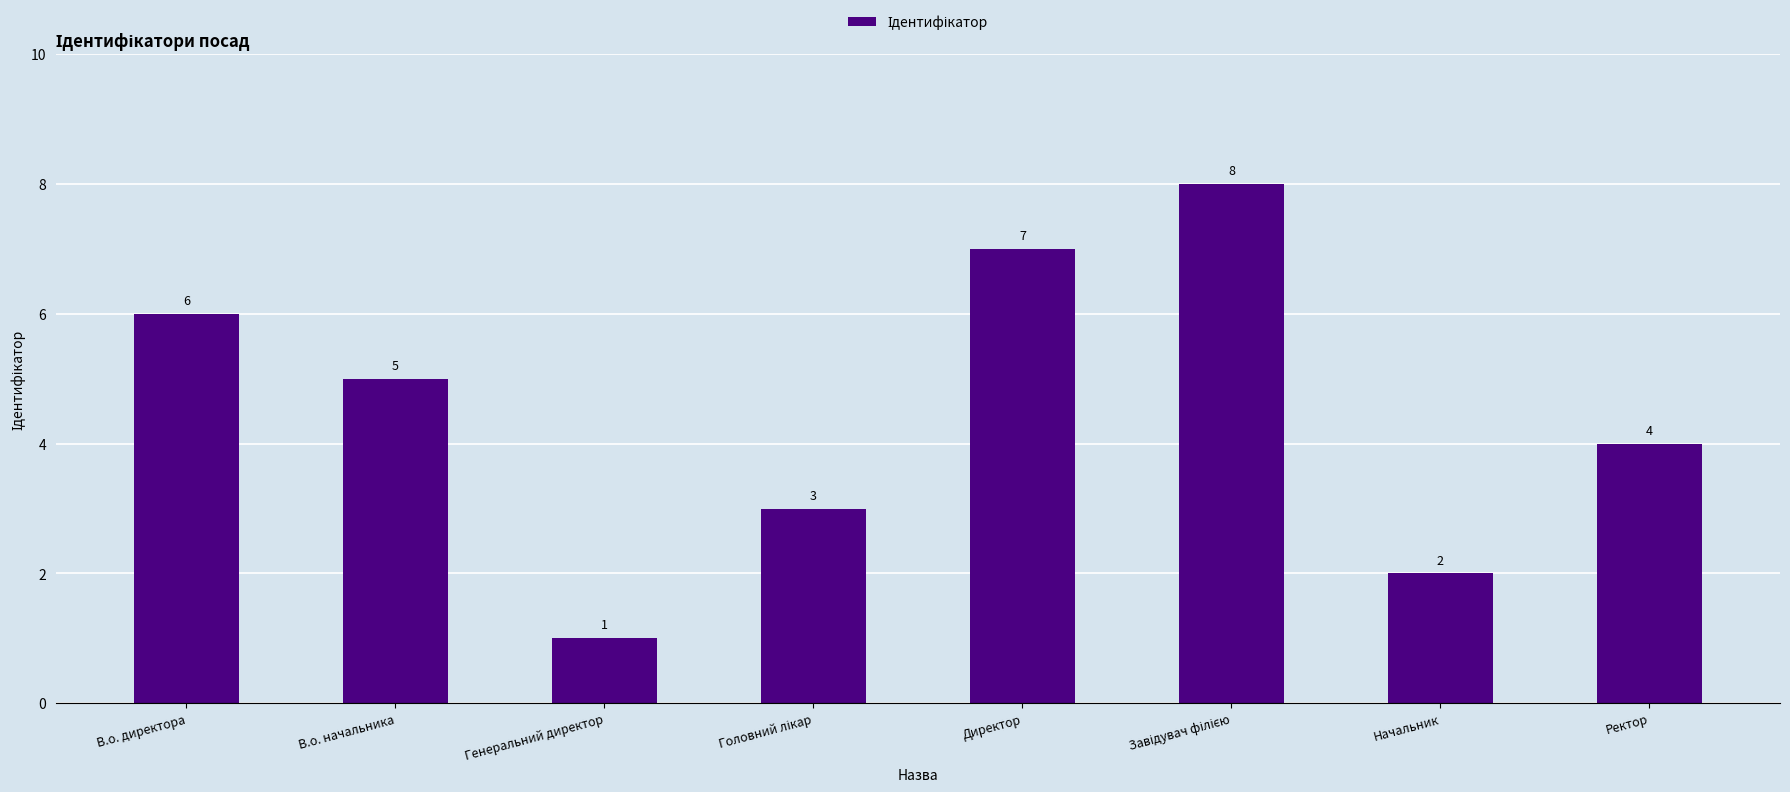

What is the change in value from Генеральний директор to Директор?

+6